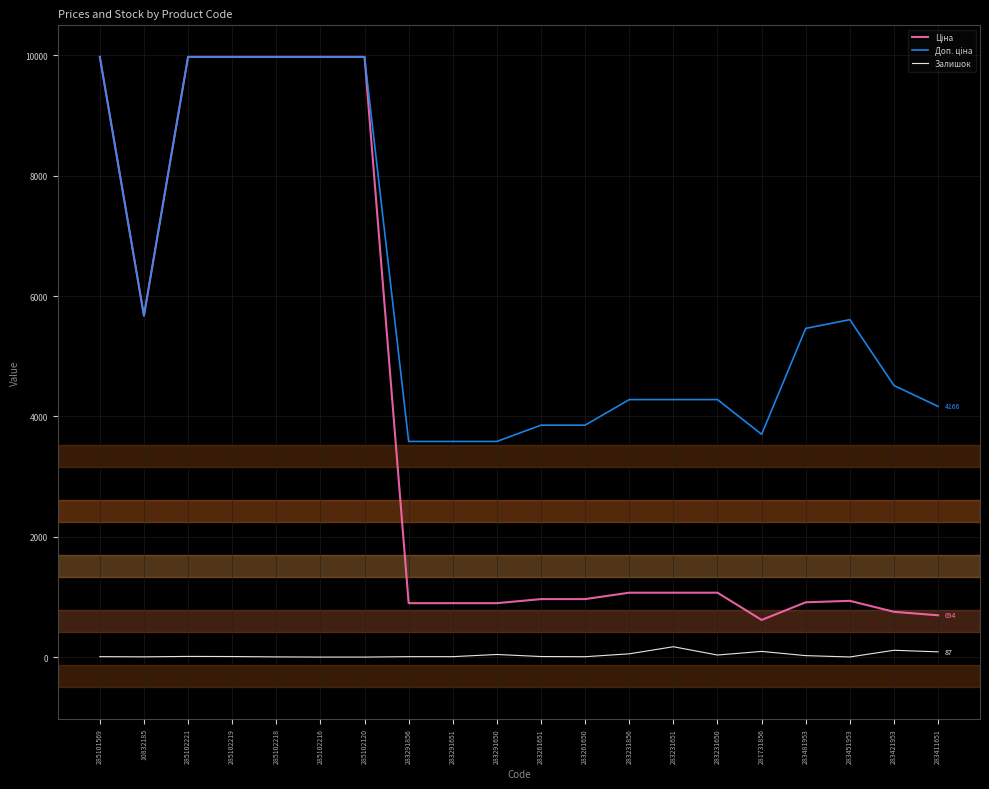

What is the greatest value displayed?

9975.0